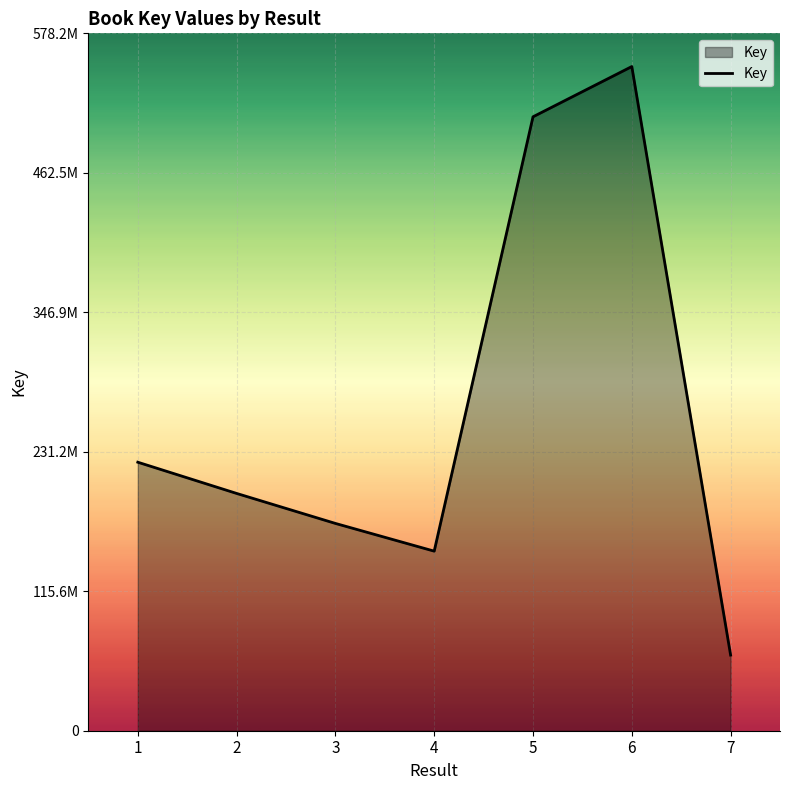

At which category does the data reach its first local valley?

4